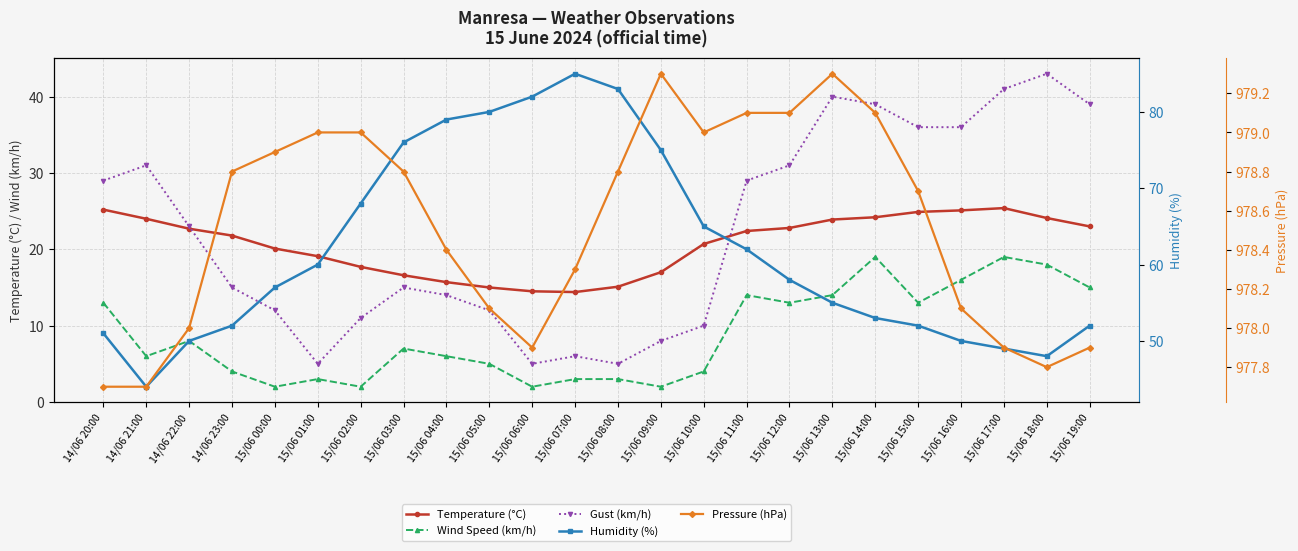

What is the label of the 2nd point from the left?

14/06 21:00